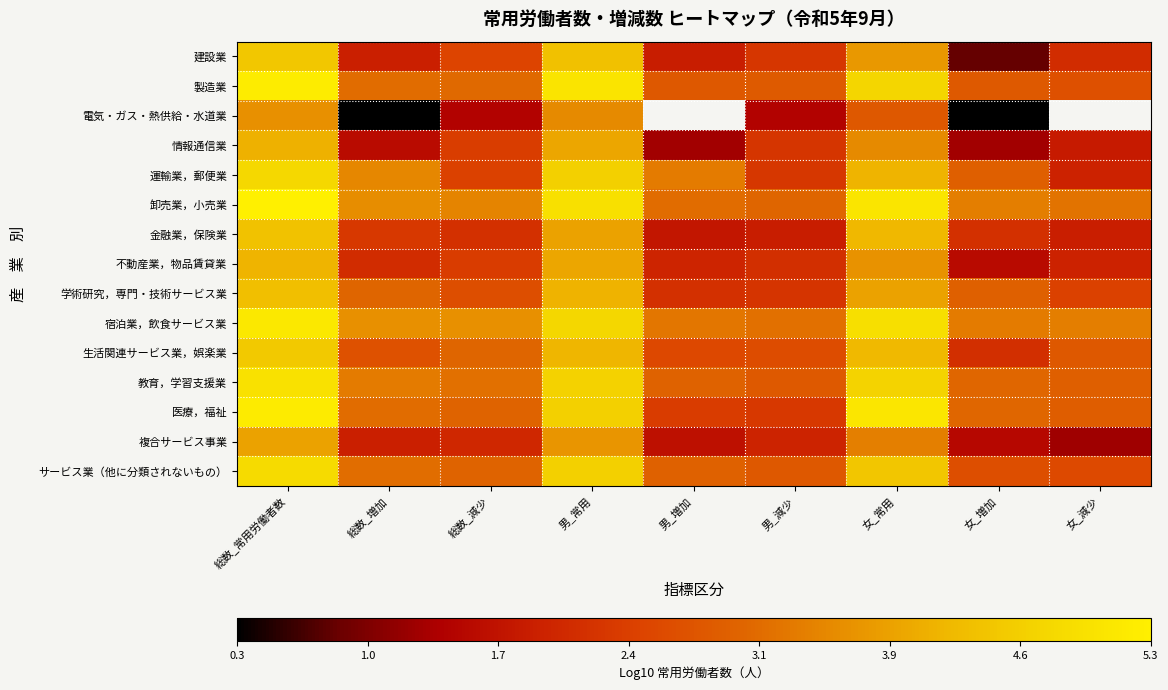

Between 総数_常用労働者数 and 男_増加, which series saw the biggest shift?

医療，福祉